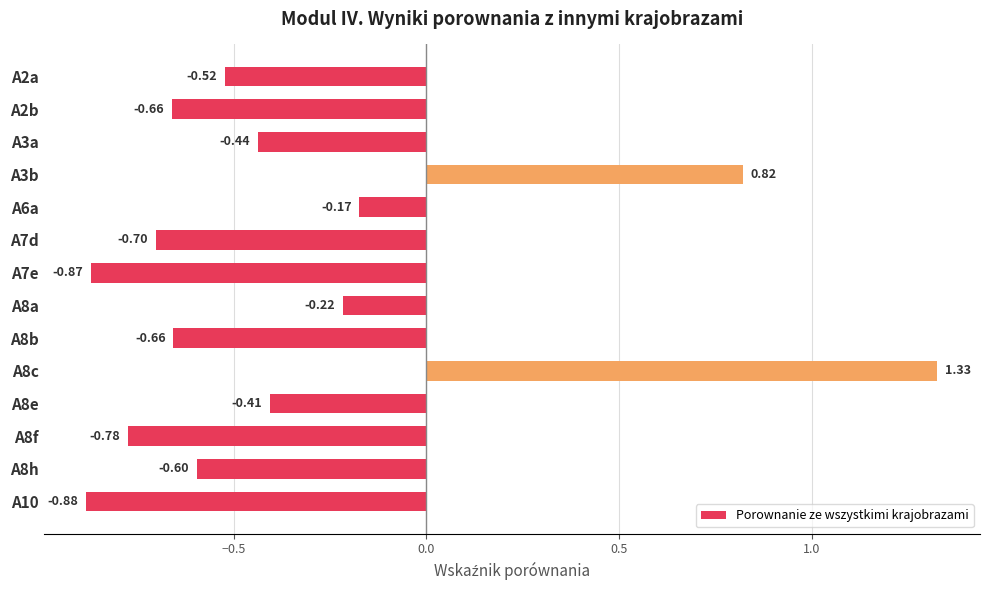

At which label is the value closest to 0?

A6a